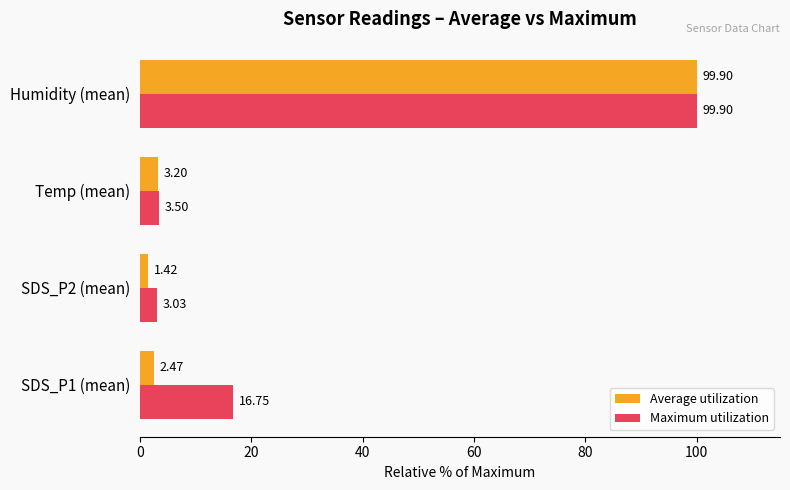

How many categories are shown in the chart?

4